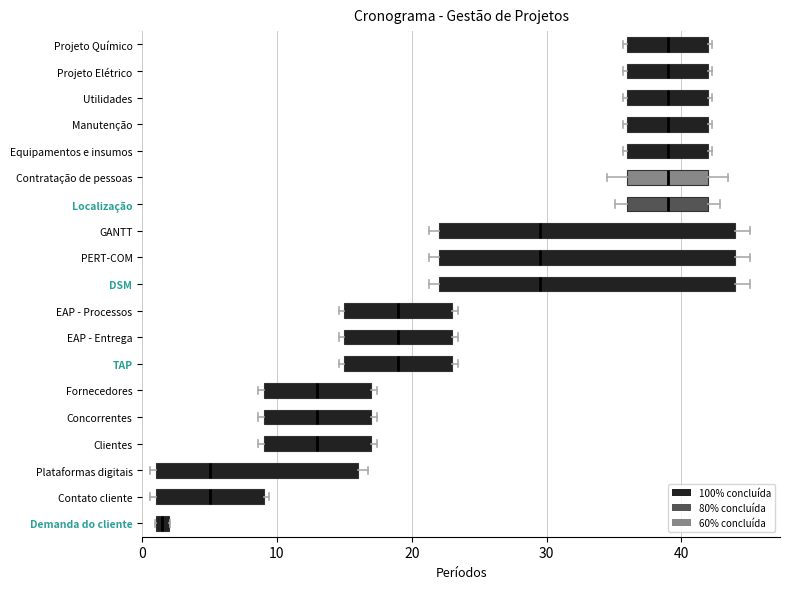

Where is the right edge of the box for TAP on the x-axis? The values are not printed on the chart, so give them approximately, as read against the axis.

23